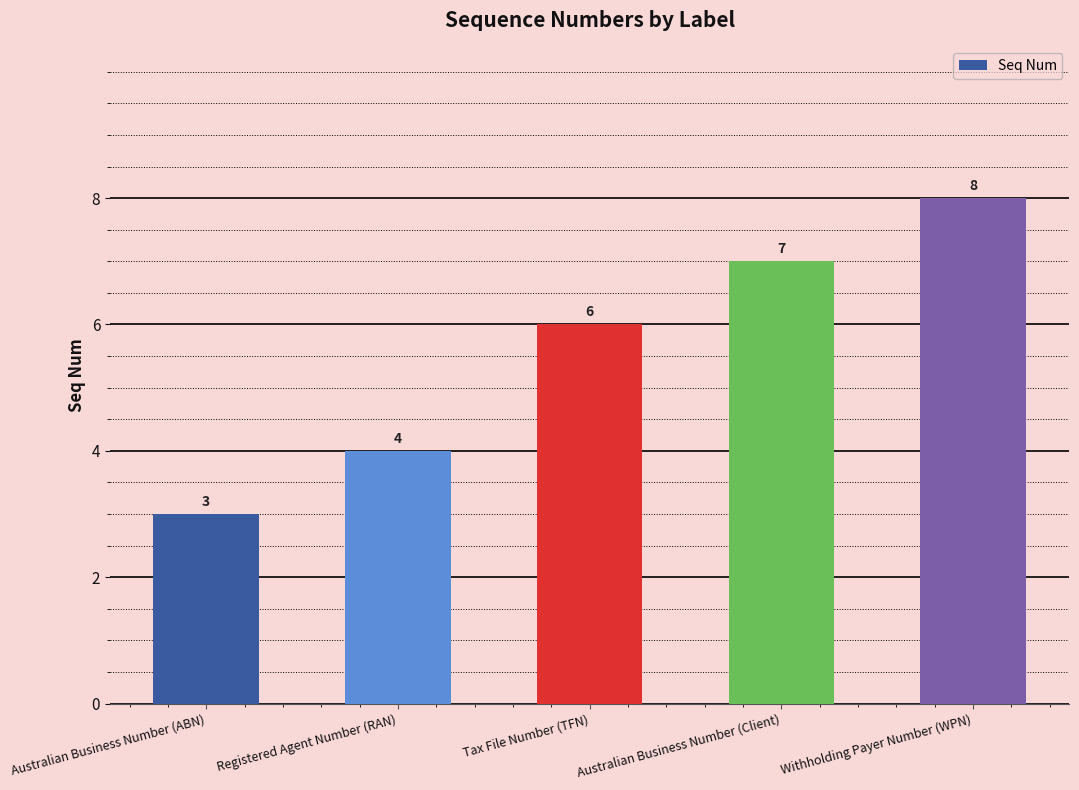

Rank the categories by value from highest to lowest.

Withholding Payer Number (WPN), Australian Business Number (Client), Tax File Number (TFN), Registered Agent Number (RAN), Australian Business Number (ABN)